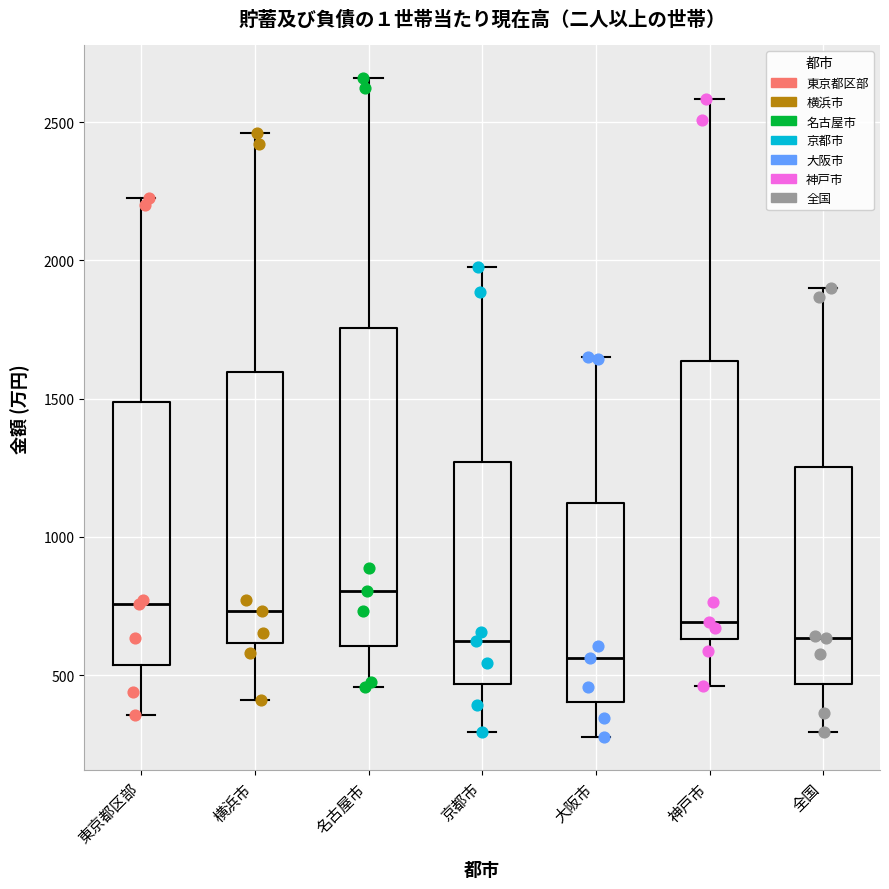

Reading left to right, read every box against the y-axis: the position of its median line, the range the box covers, and the ends of its whiskers. The values are not printed on the chart, so give them approximately, as read against the axis.

東京都区部: median 750, box 550 to 1500, whiskers 350 to 2250
横浜市: median 750, box 600 to 1600, whiskers 400 to 2450
名古屋市: median 800, box 600 to 1750, whiskers 450 to 2650
京都市: median 650, box 450 to 1250, whiskers 300 to 2000
大阪市: median 550, box 400 to 1100, whiskers 300 to 1650
神戸市: median 700, box 650 to 1650, whiskers 450 to 2600
全国: median 650, box 450 to 1250, whiskers 300 to 1900